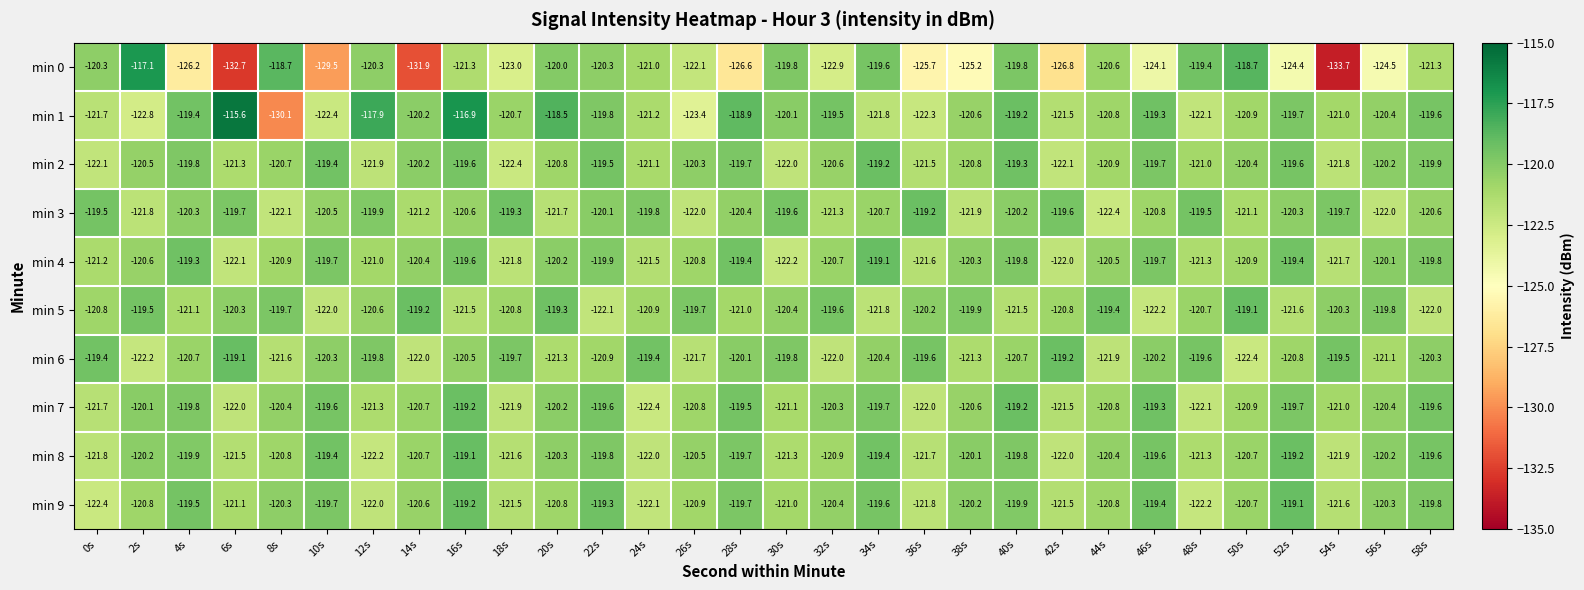

Is it true that min 2 equals -119.6 at 52s?

True